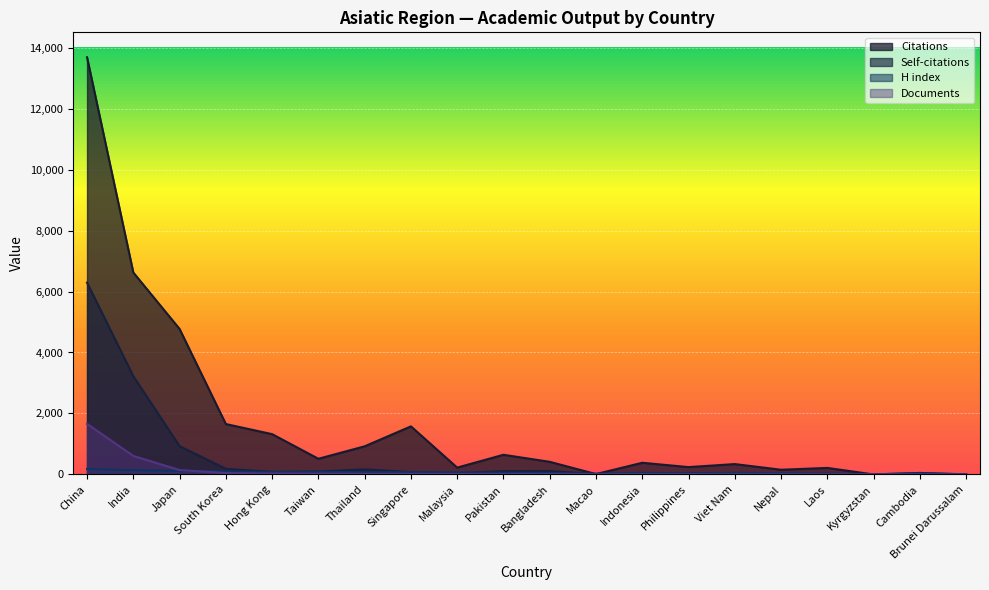

Is the value of Self-citations at South Korea greater than the value of Citations at Philippines?

No